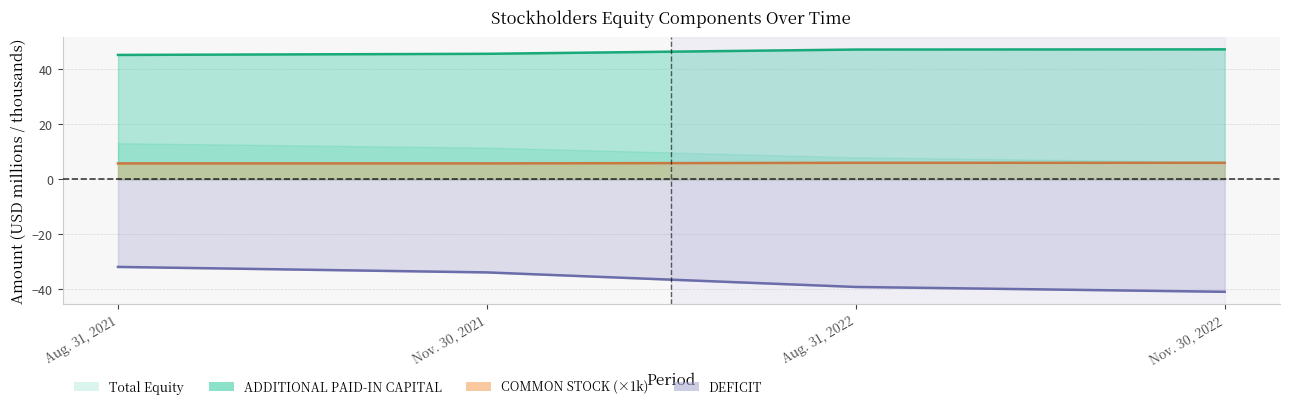

Which label corresponds to the smallest value in the chart?

Aug. 31, 2021